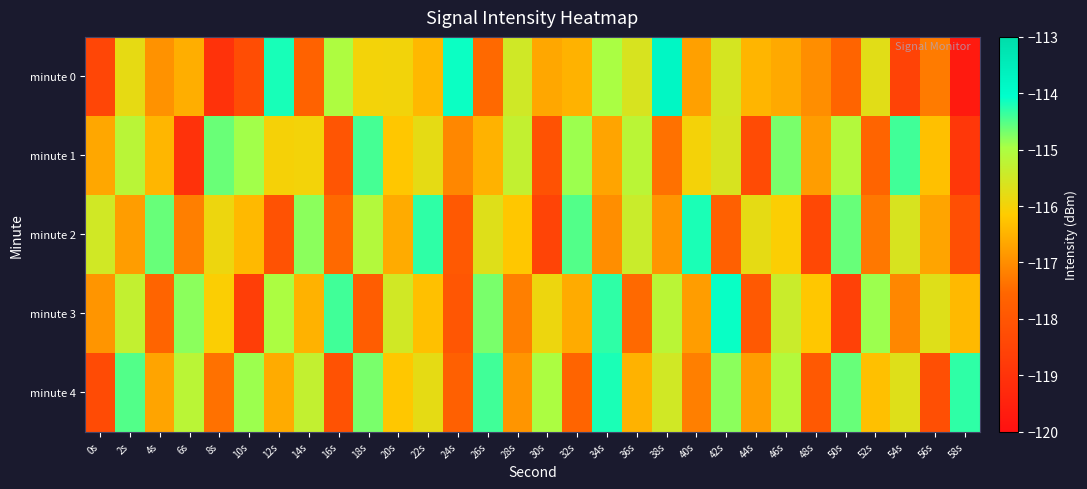

Between 26s and 10s, which is larger?

26s